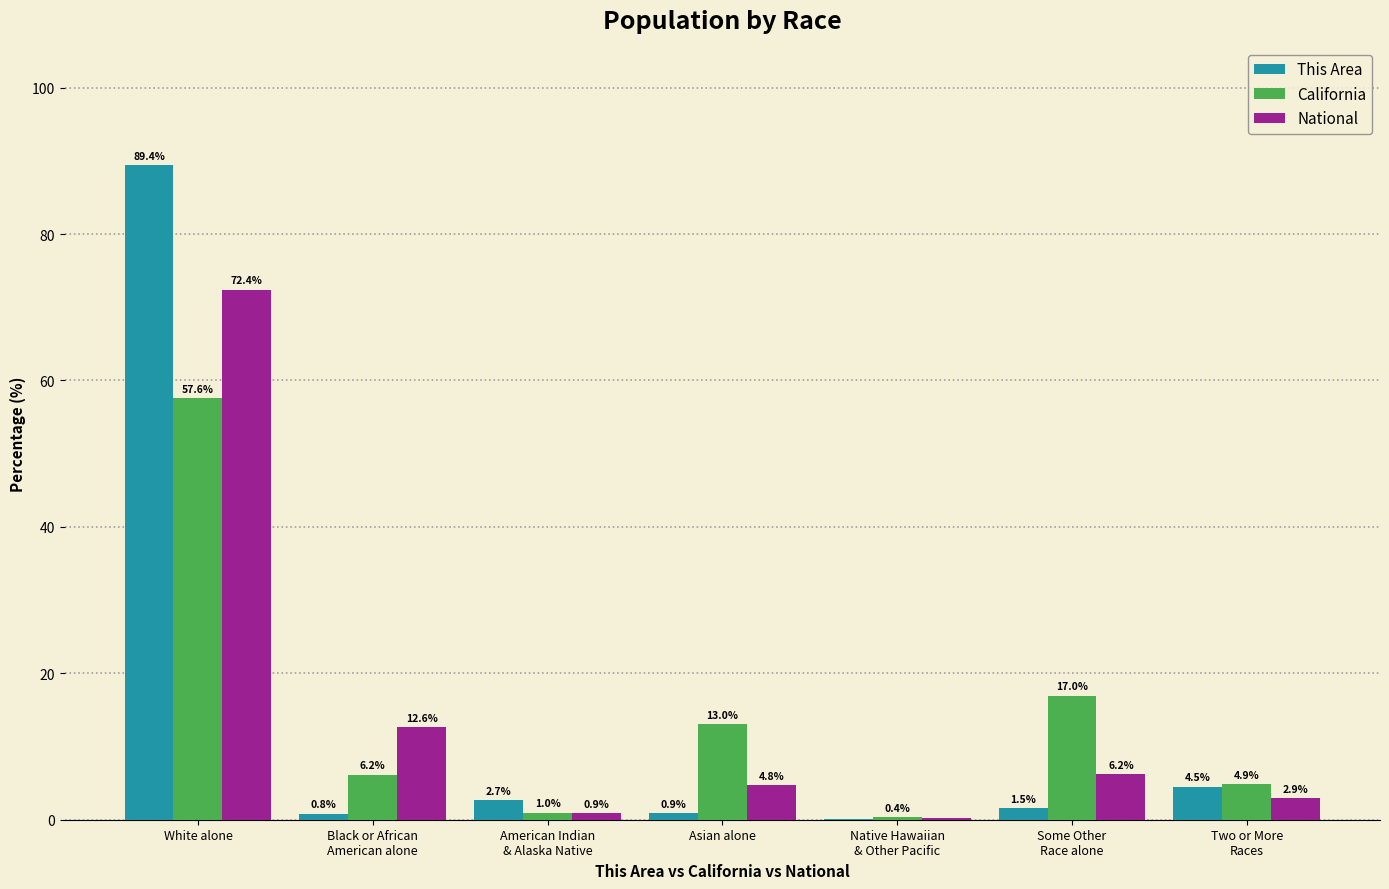

Where does the This Area series first go above 1?

White alone